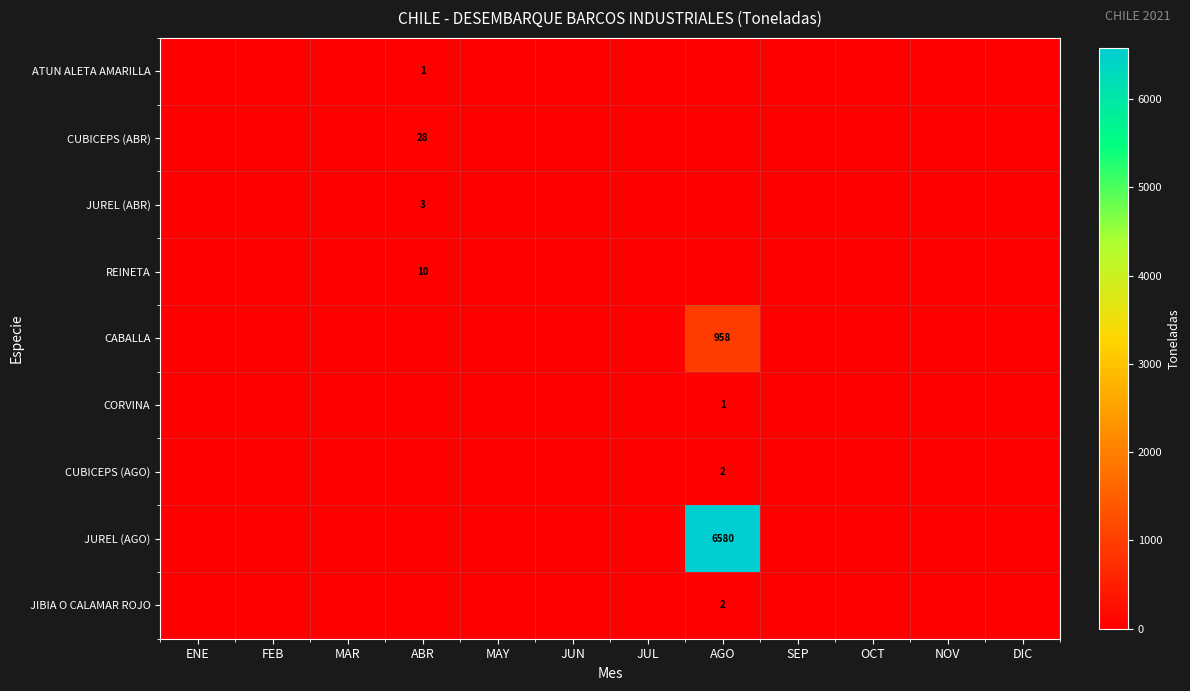

True or false: JUREL (ABR) has a value of 1 at ABR.

False